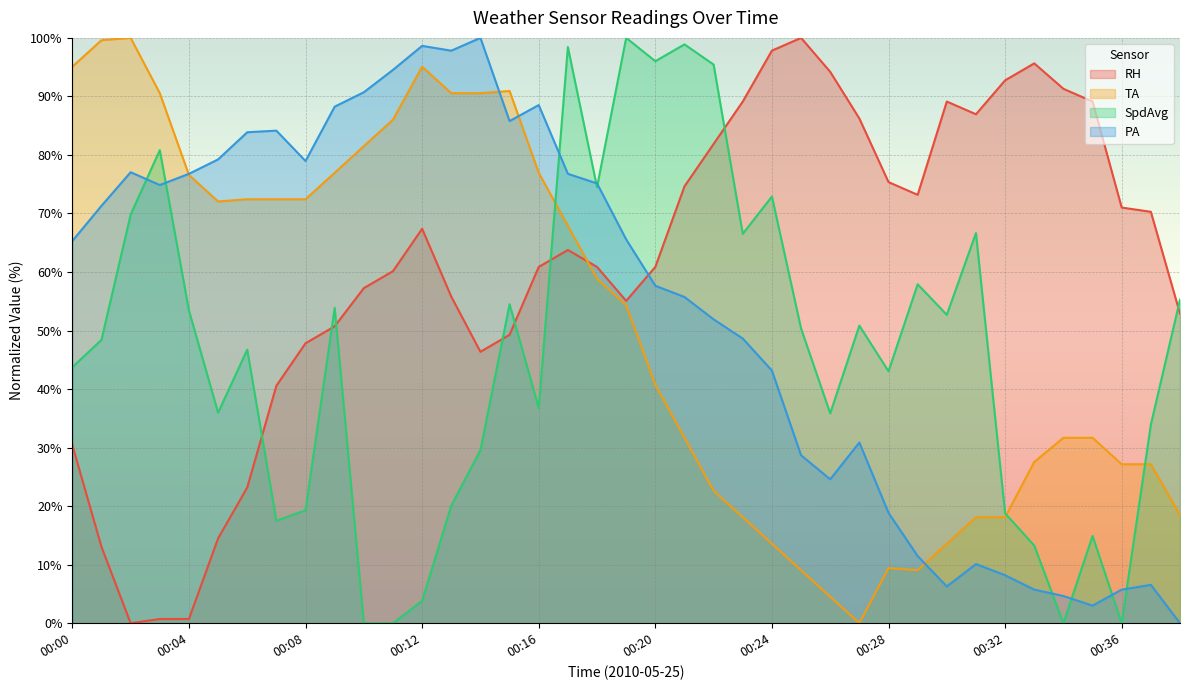

The TA series shows 149.0 at 00:00. True or false?

False